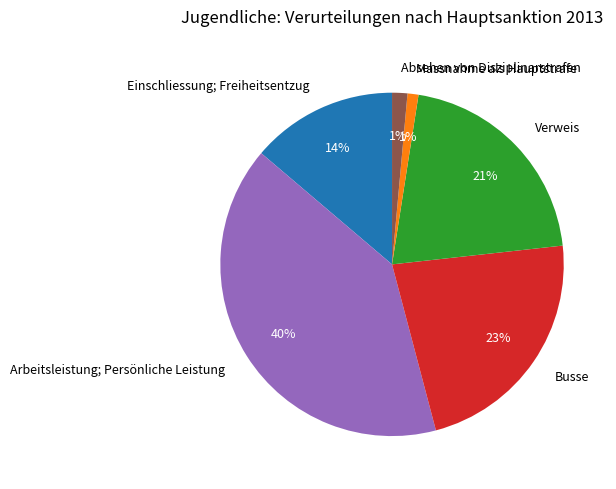

What is the largest slice in the pie chart?

Arbeitsleistung; Persönliche Leistung